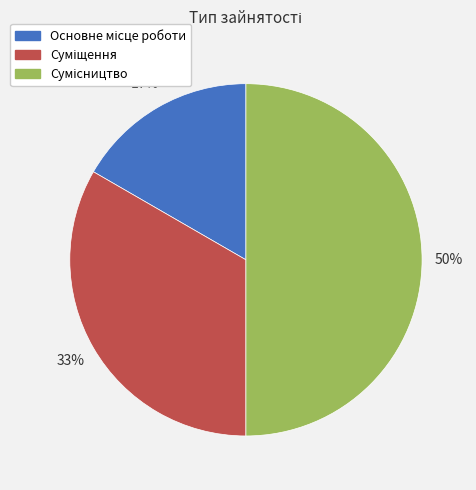

To the nearest percent, what is the difference between the largest and smallest slice percentages?

33%